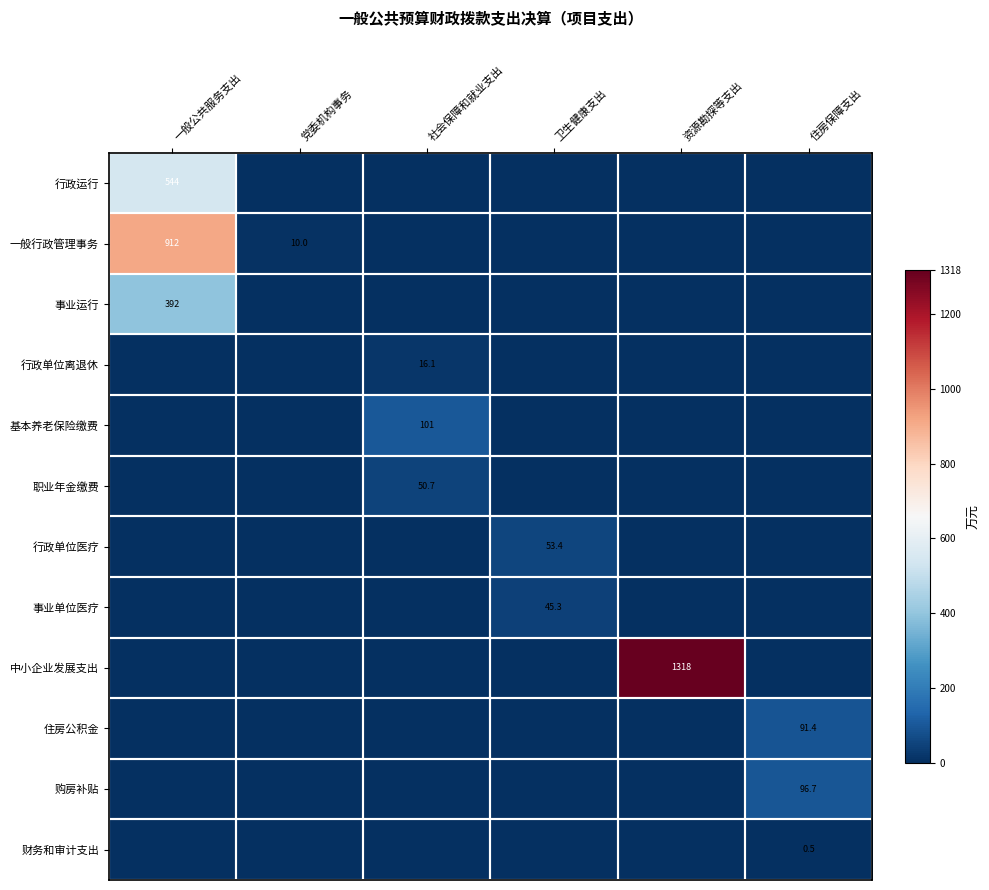

Is it true that 基本养老保险缴费 equals 101.0 at 社会保障和就业支出?

True